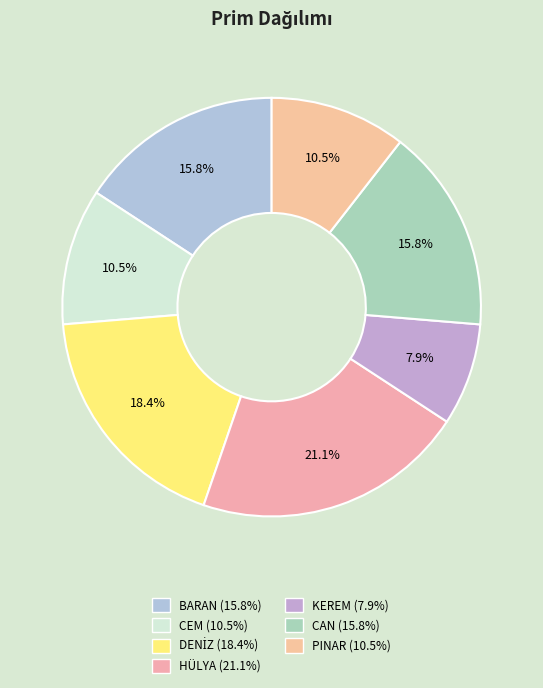

Which slice is the smallest?

KEREM